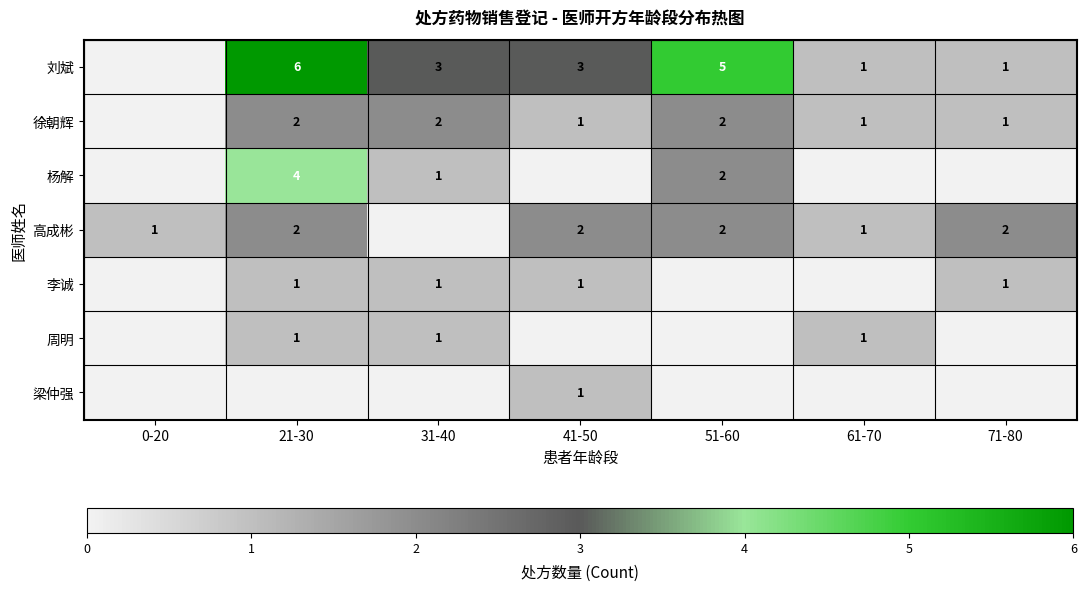

The value of 梁仲强 at 41-50 is 2. True or false?

False